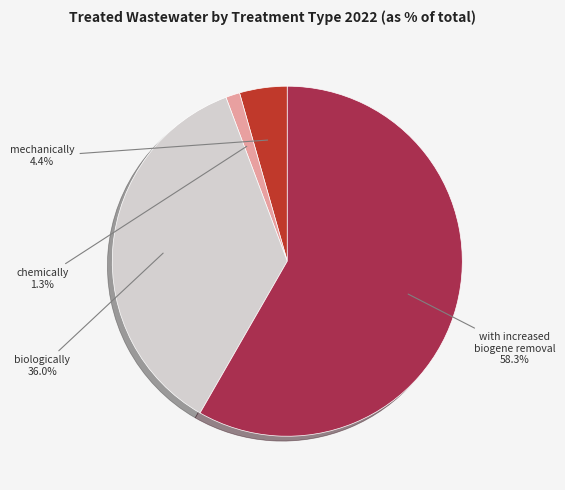

Does any single category account for the majority?

Yes